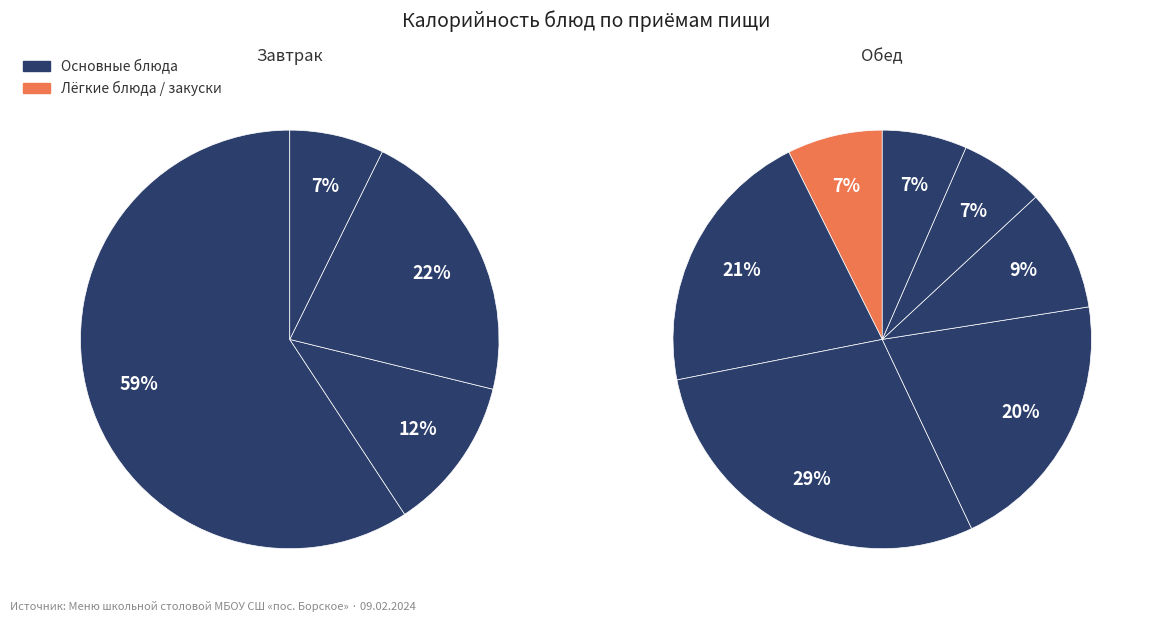

True or false: Компот из яблок accounts for 1% of the total.

False